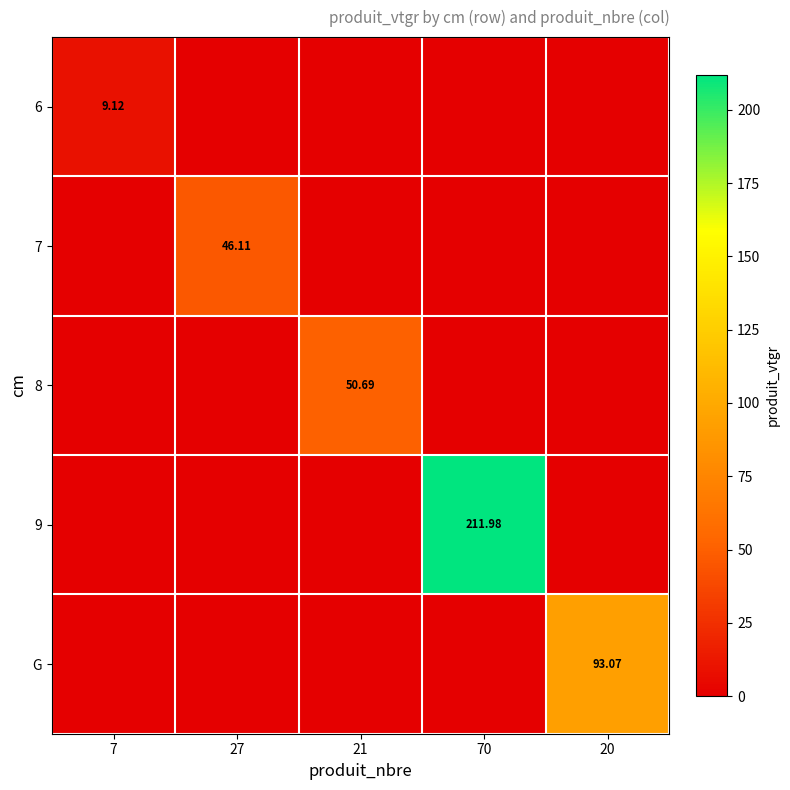

Is it true that 9 equals -71.5 at 7?

False